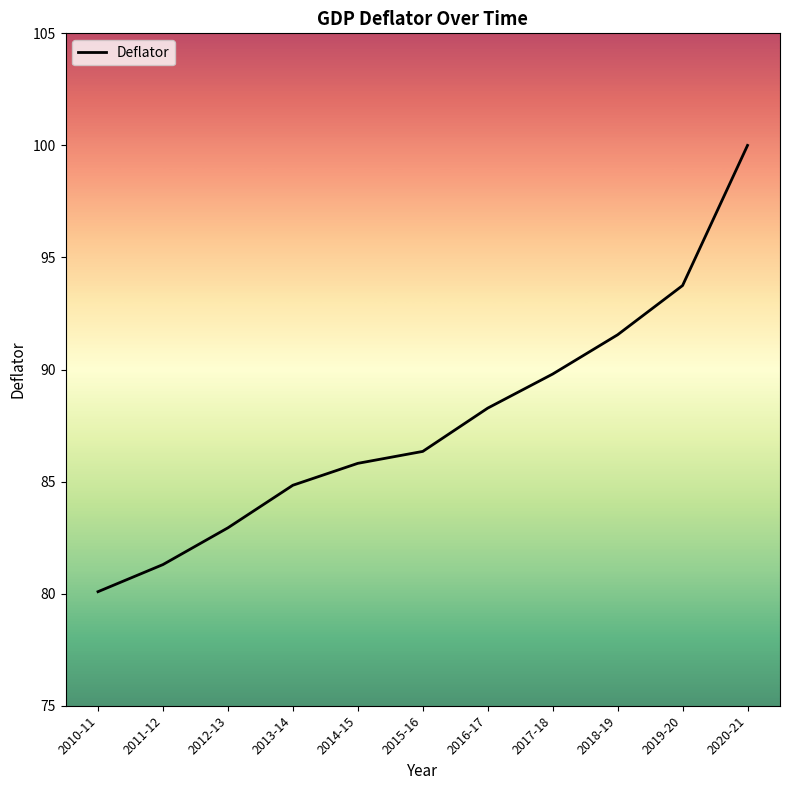

What is the difference between the second highest and second lowest values?

12.4